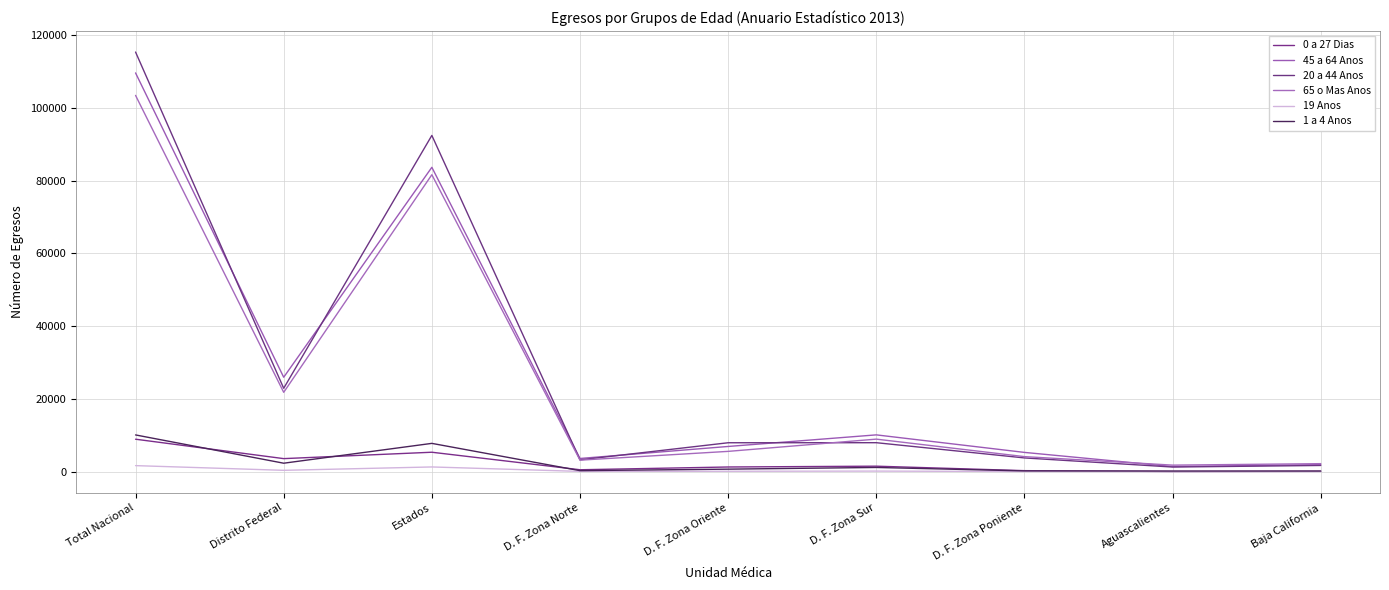

Which series has the largest total across all categories?

20 a 44 Anos